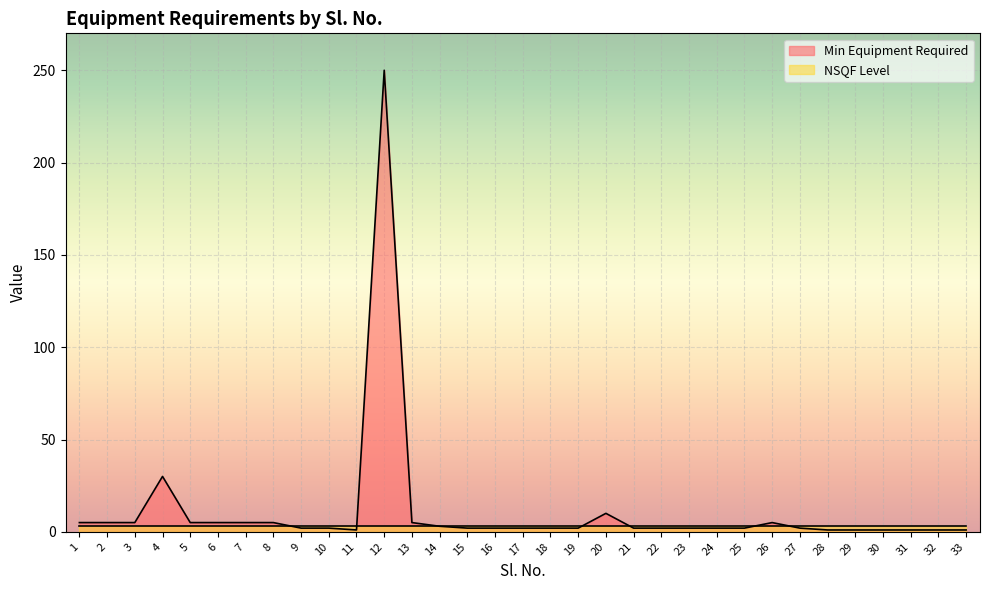

Is it true that the value at 9 is 2?

True